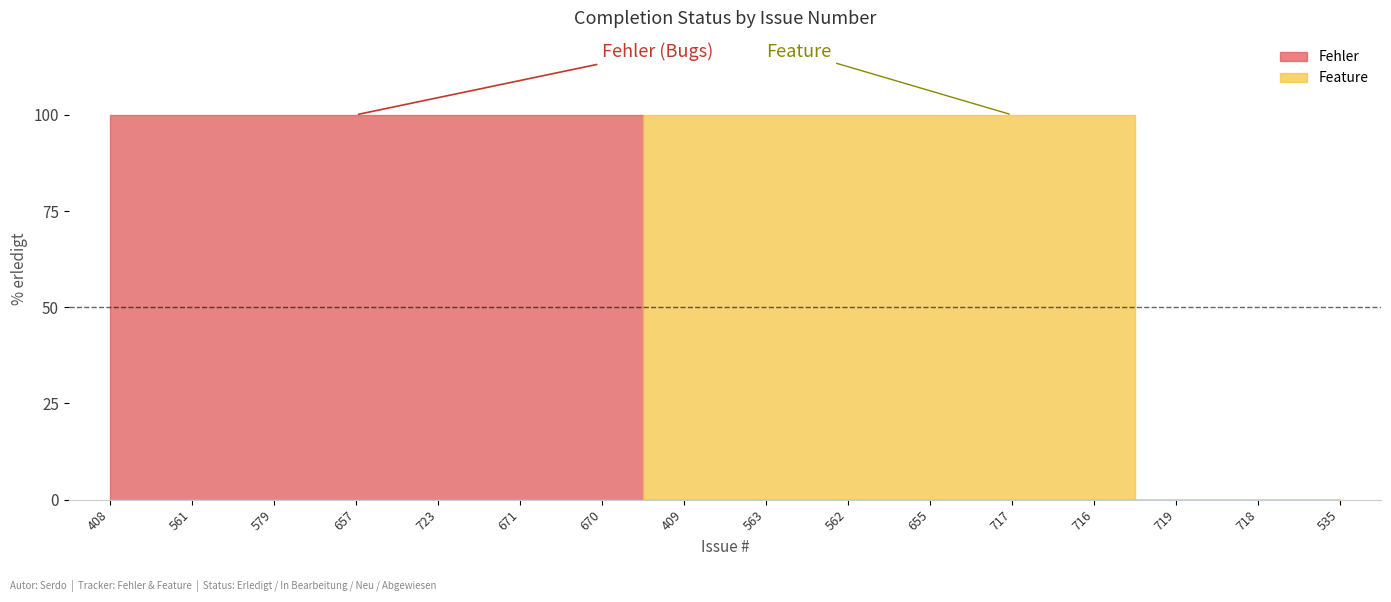

What is the average value?

81